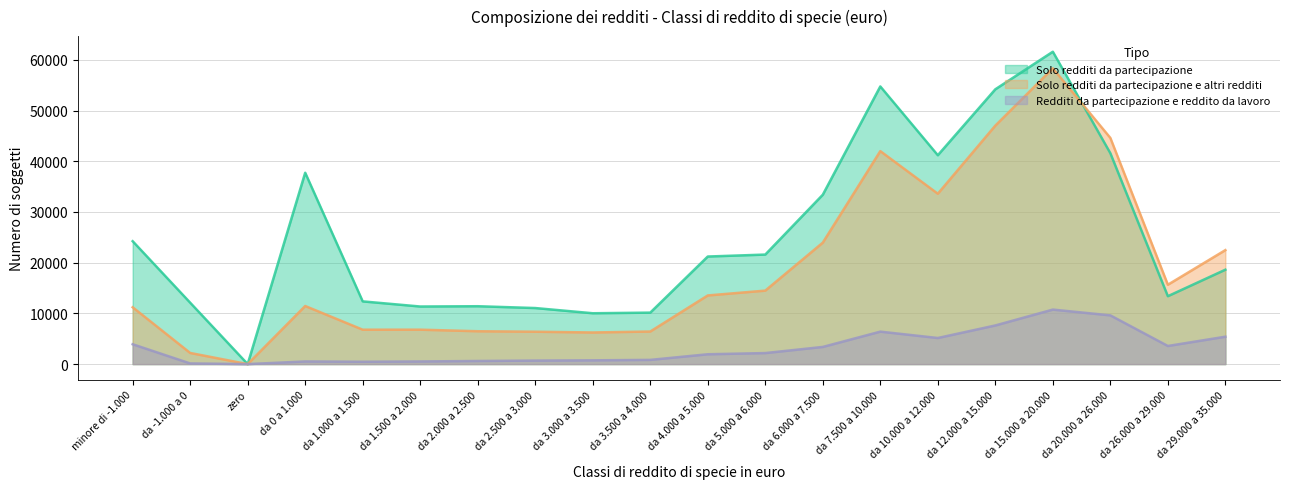

True or false: Redditi da partecipazione e reddito da lavoro and Solo redditi da partecipazione intersect in this chart.

False